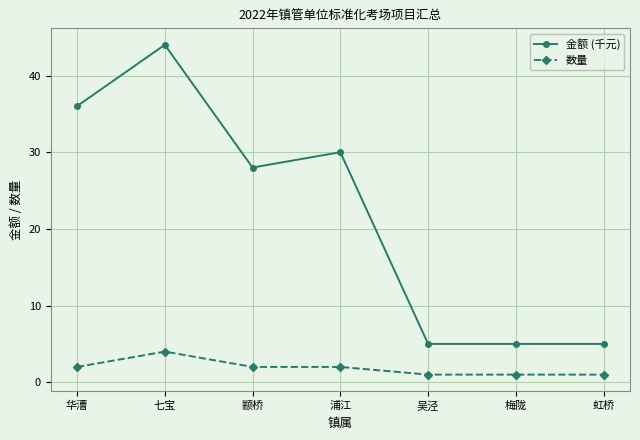

Between 七宝 and 虹桥, which series saw the biggest shift?

金额 (千元)